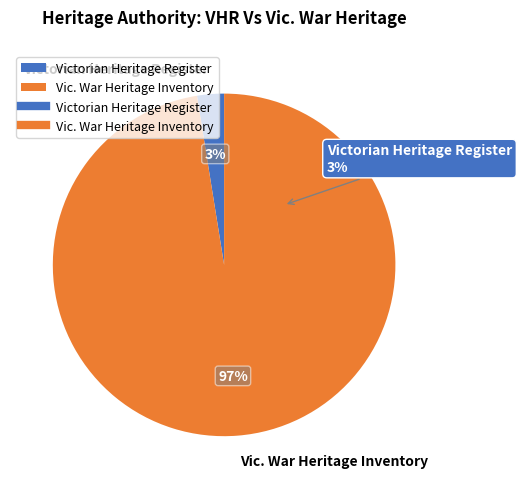

Is it true that Victorian Heritage Register is 3% of the pie?

True